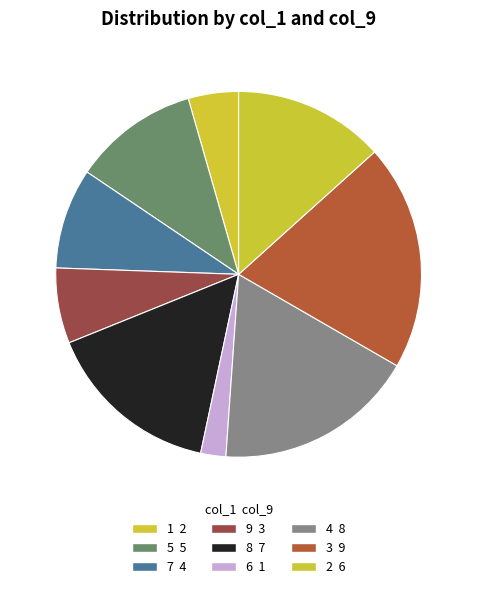

How many slices are in this pie chart?

9